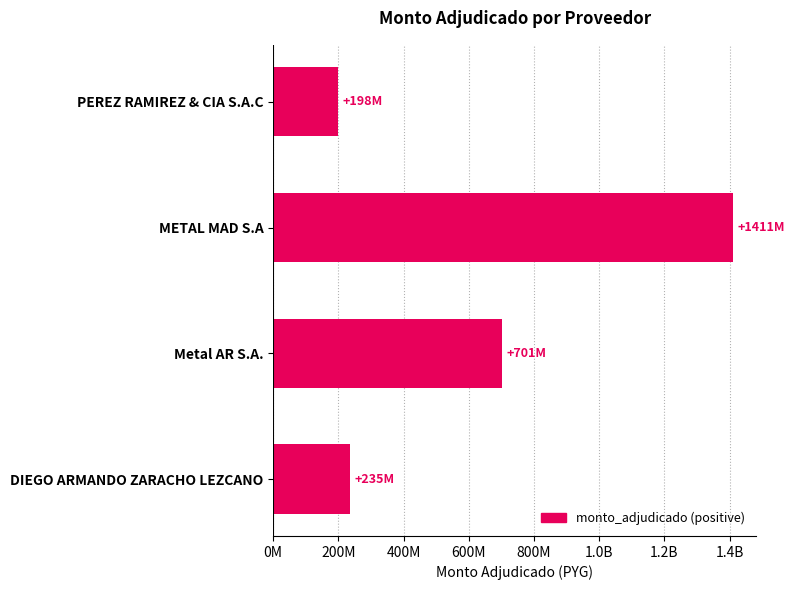

Rank the categories by value from lowest to highest.

PEREZ RAMIREZ & CIA S.A.C, DIEGO ARMANDO ZARACHO LEZCANO, Metal AR S.A., METAL MAD S.A